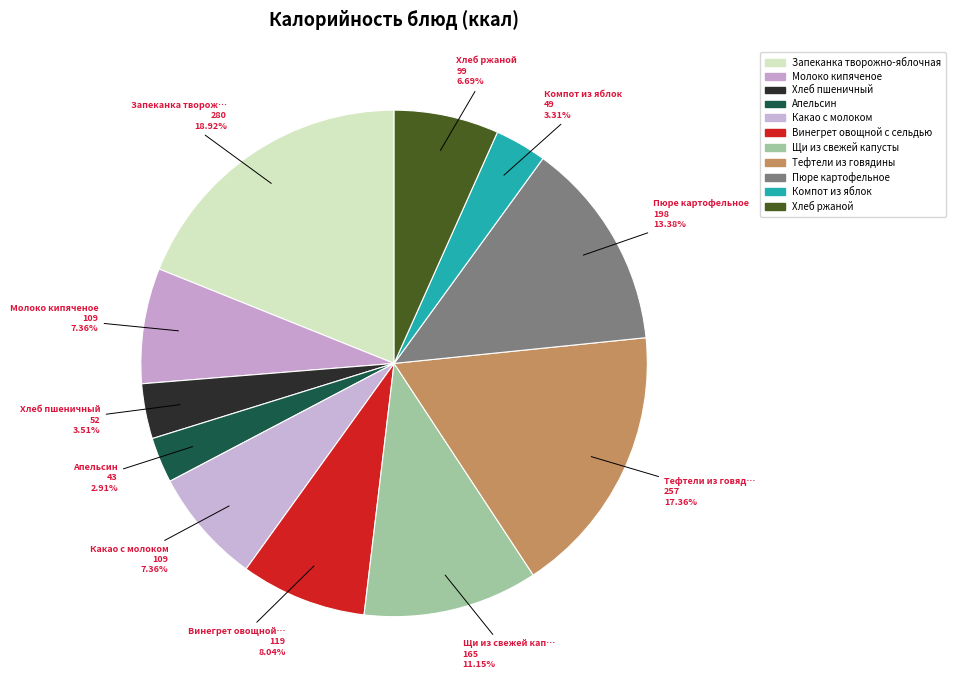

How many slices are in this pie chart?

11